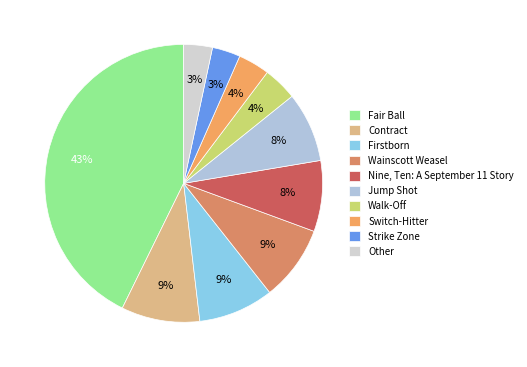

How many slices are in this pie chart?

10